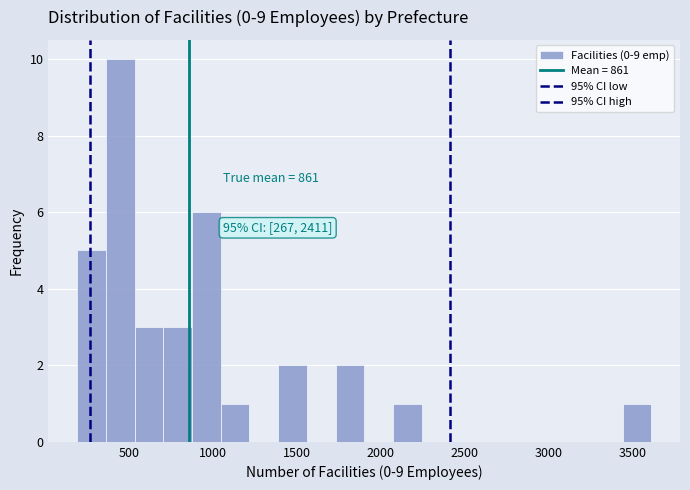

Read against the x-axis, roughly where is the centre of the tallest bar?

450